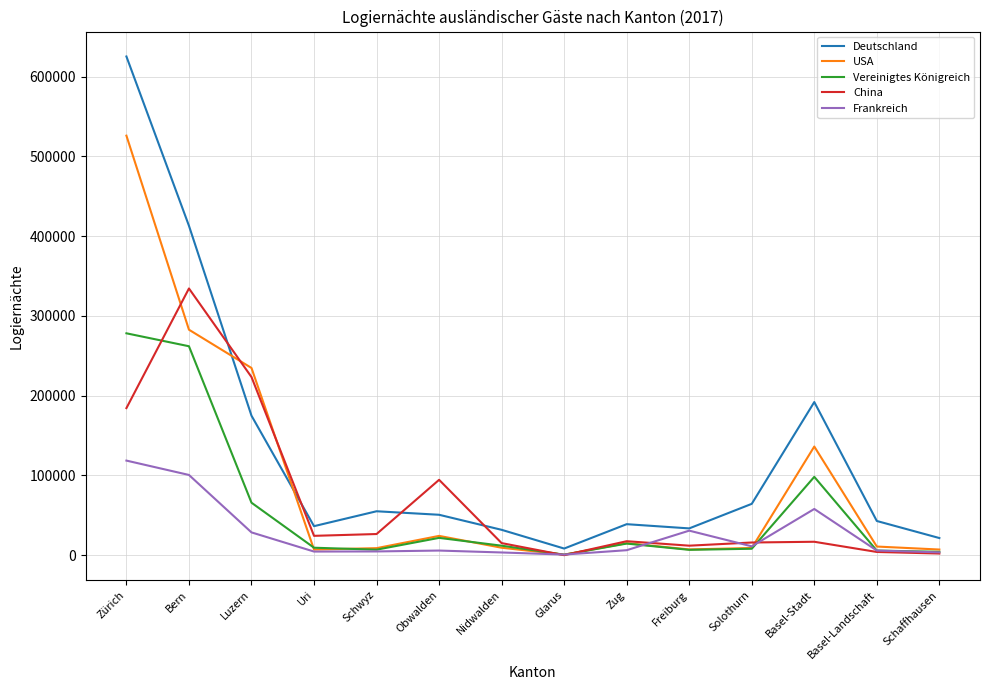

List the series in order of their peak value, lowest first.

Frankreich, Vereinigtes Königreich, China, USA, Deutschland